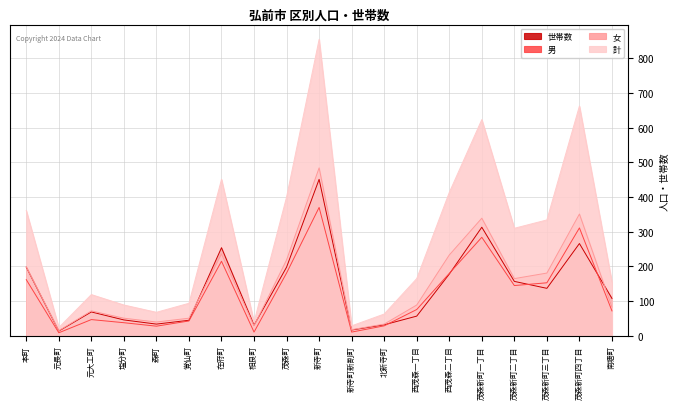

The value of 女 at 新寺町 is 484. True or false?

True